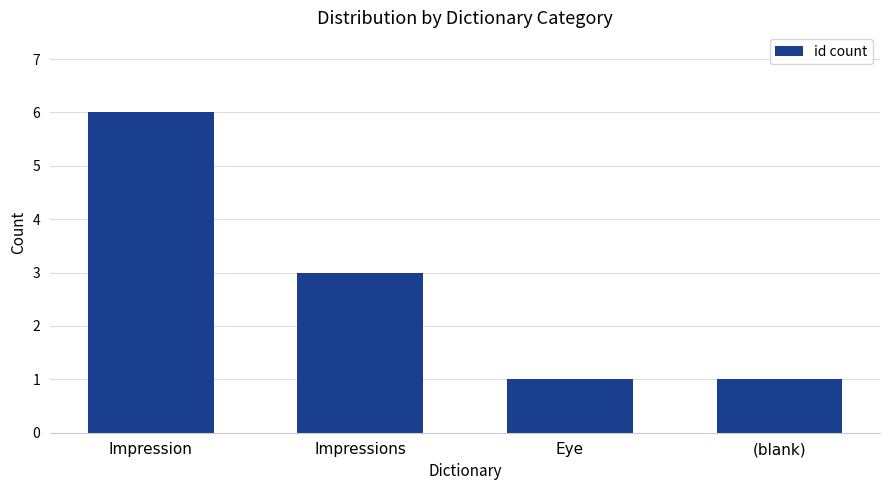

Reading left to right, what are all the values shown in this chart?

Impression=6	Impressions=3	Eye=1	(blank)=1